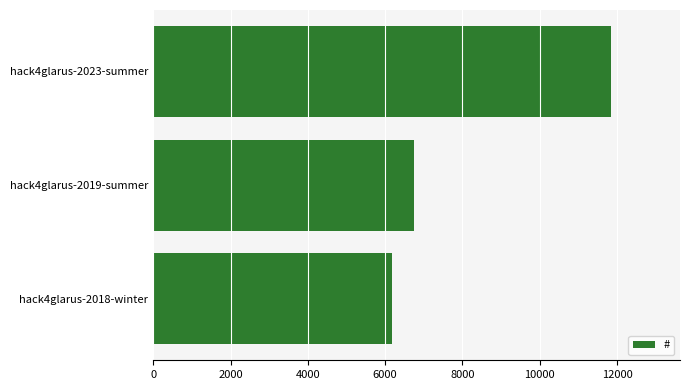

How many distinct data groups are displayed?

1